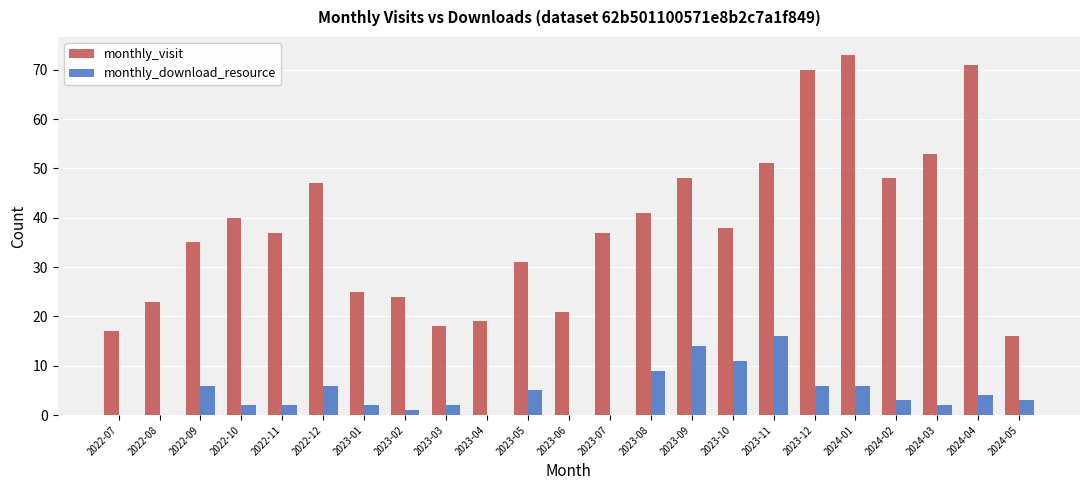

At which label does monthly_download_resource first exceed 3?

2022-09